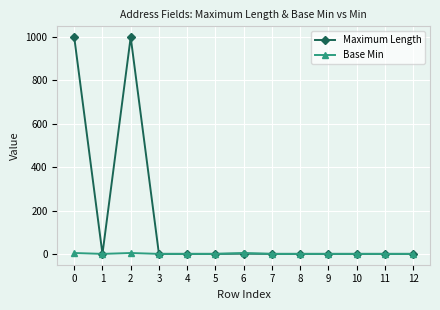

At which category does Maximum Length reach its first local peak?

2